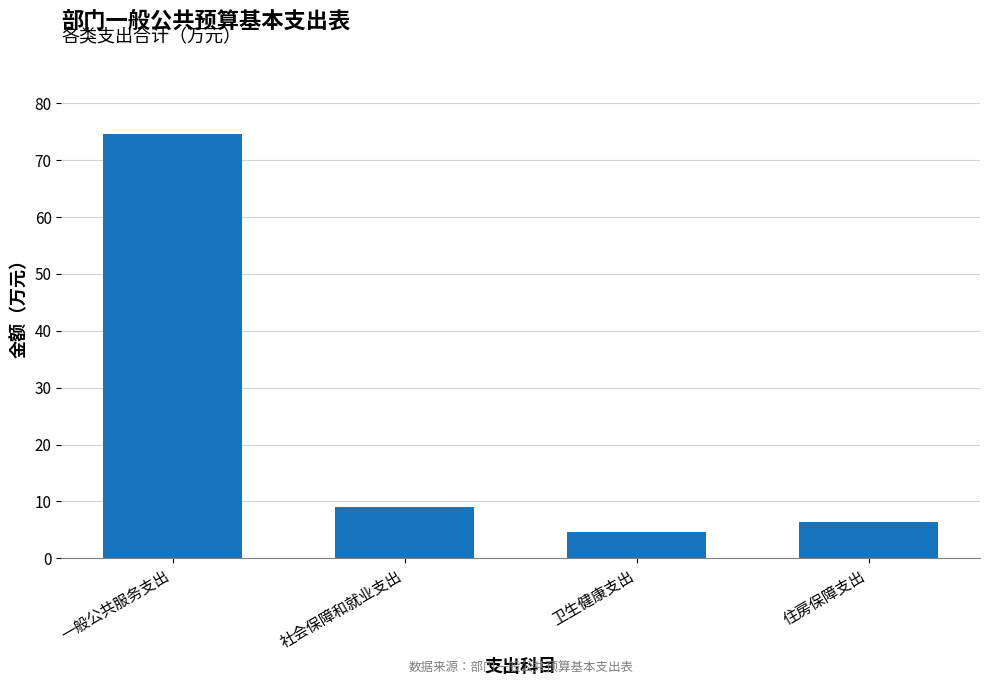

Count the number of values greater than 8.

2